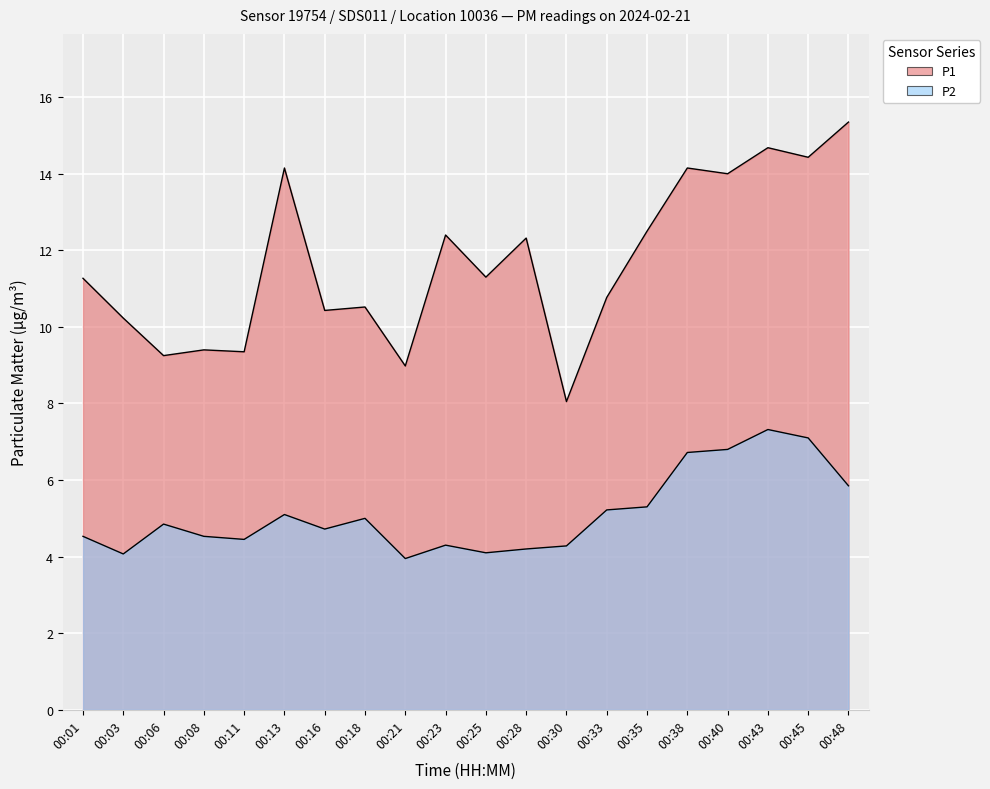

What is the highest value of the P2 series?

7.3